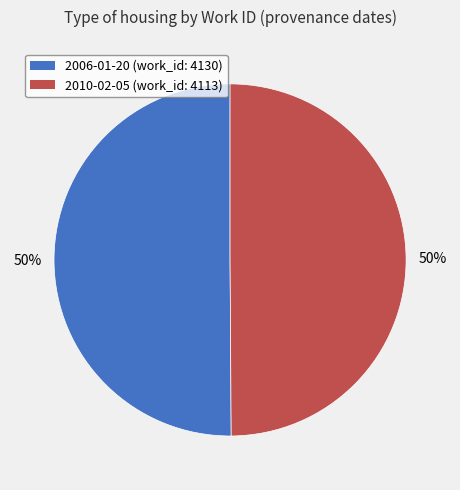

Combined, do 2006-01-20 and 2010-02-05 account for over 50%?

Yes